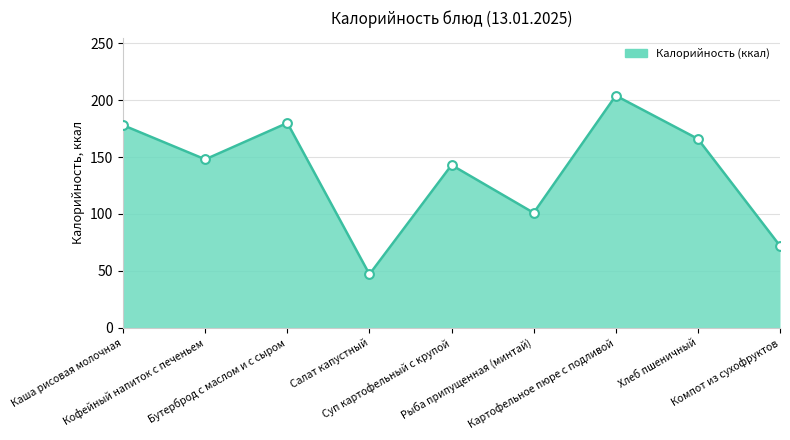

Which has a higher value, Каша рисовая молочная or Рыба припущенная (минтай)?

Каша рисовая молочная